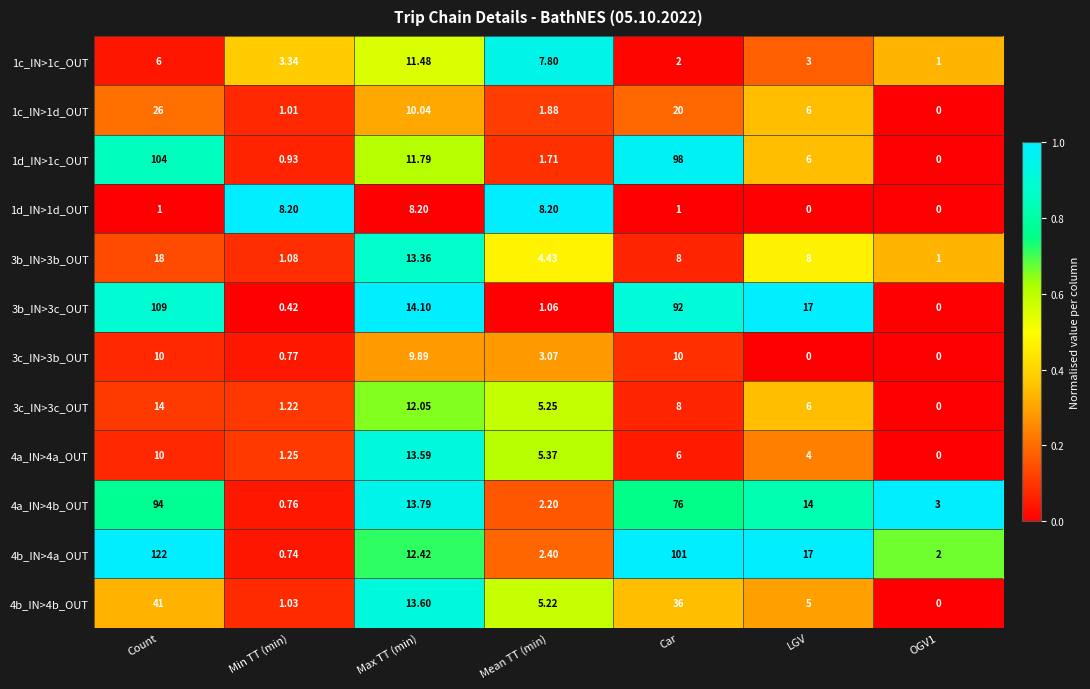

Which category has the highest value across all series?

Count